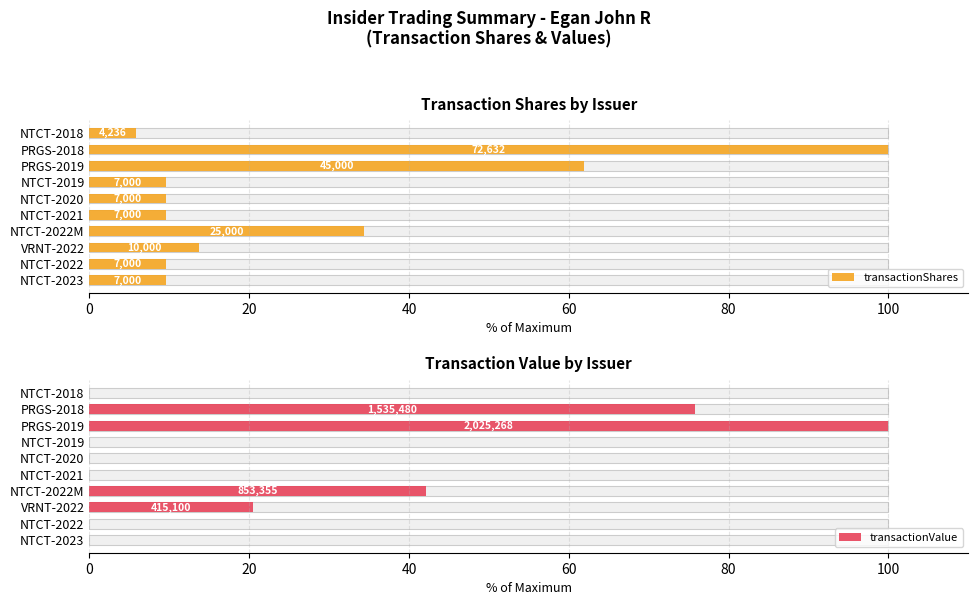

Is it true that transactionValue equals 0.0 at NTCT-2018?

True